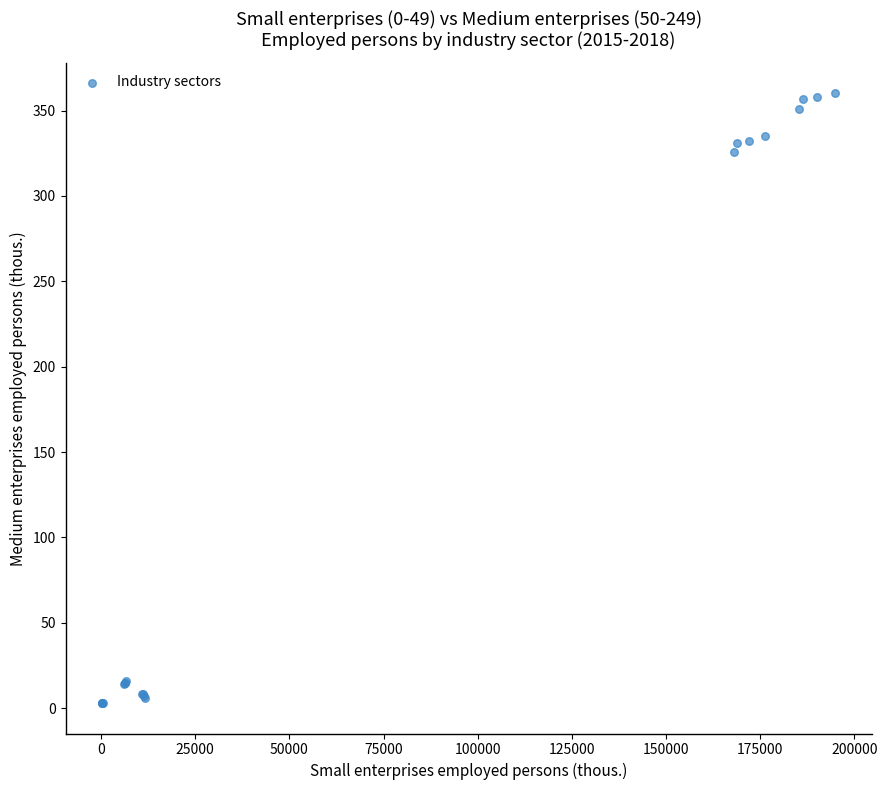

What Y value in the scatter plot is closest to 181?

326